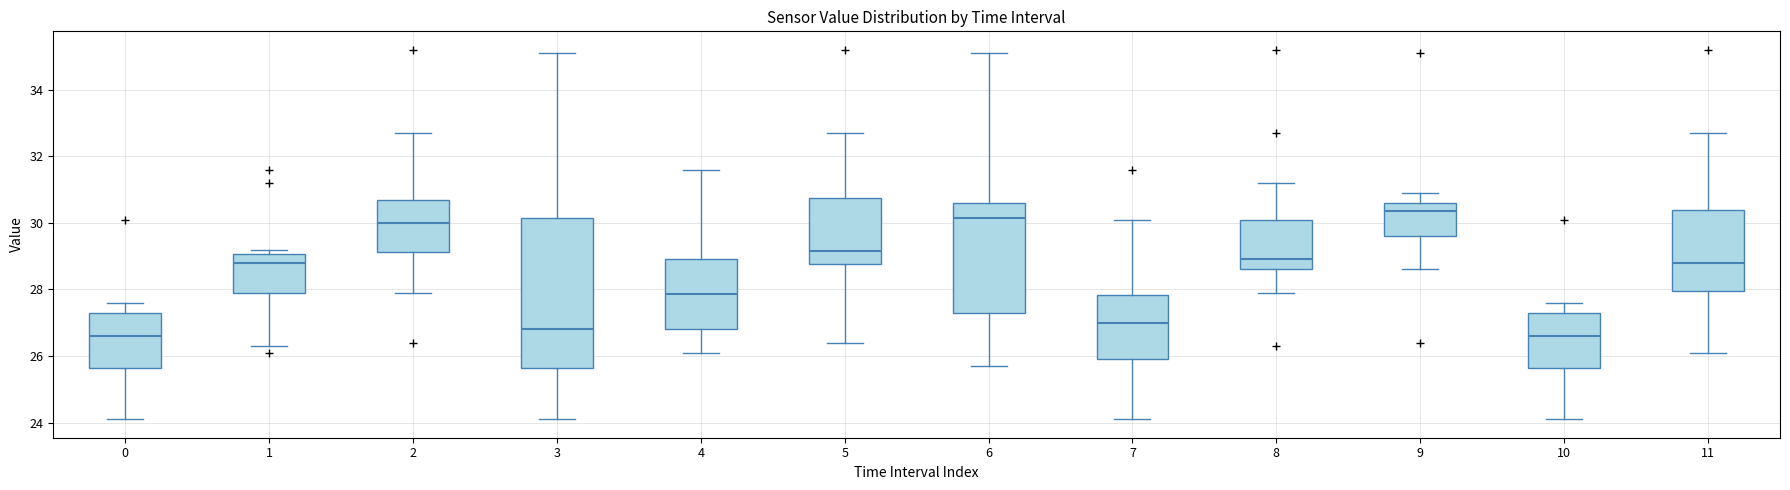

Which box is the tallest, from its lower edge to its upper edge?

3